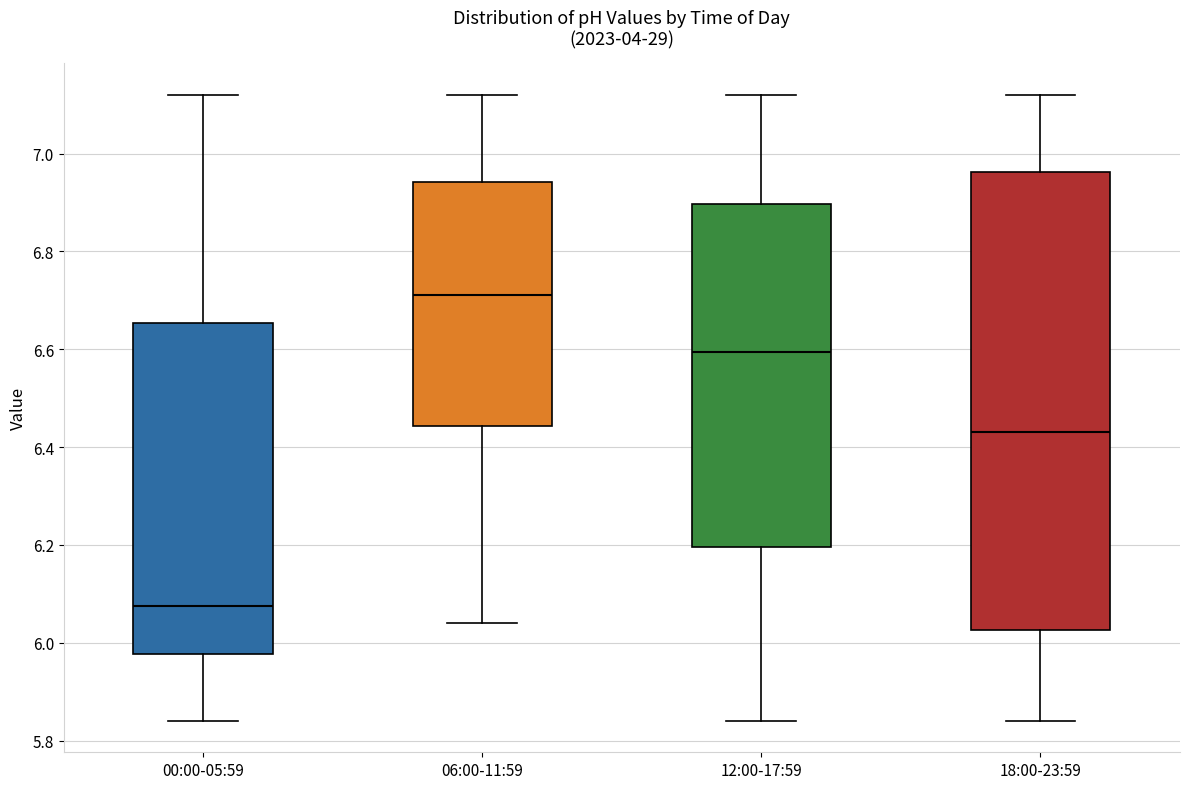

Which box has the highest median line?

06:00-11:59